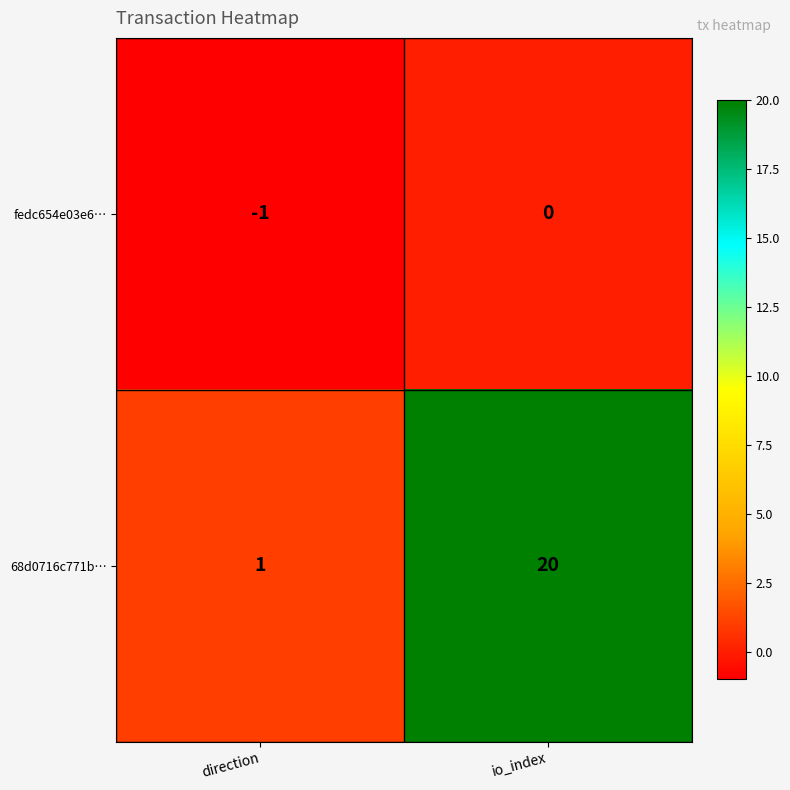

Which series changed the most between direction and io_index?

68d0716c771b…